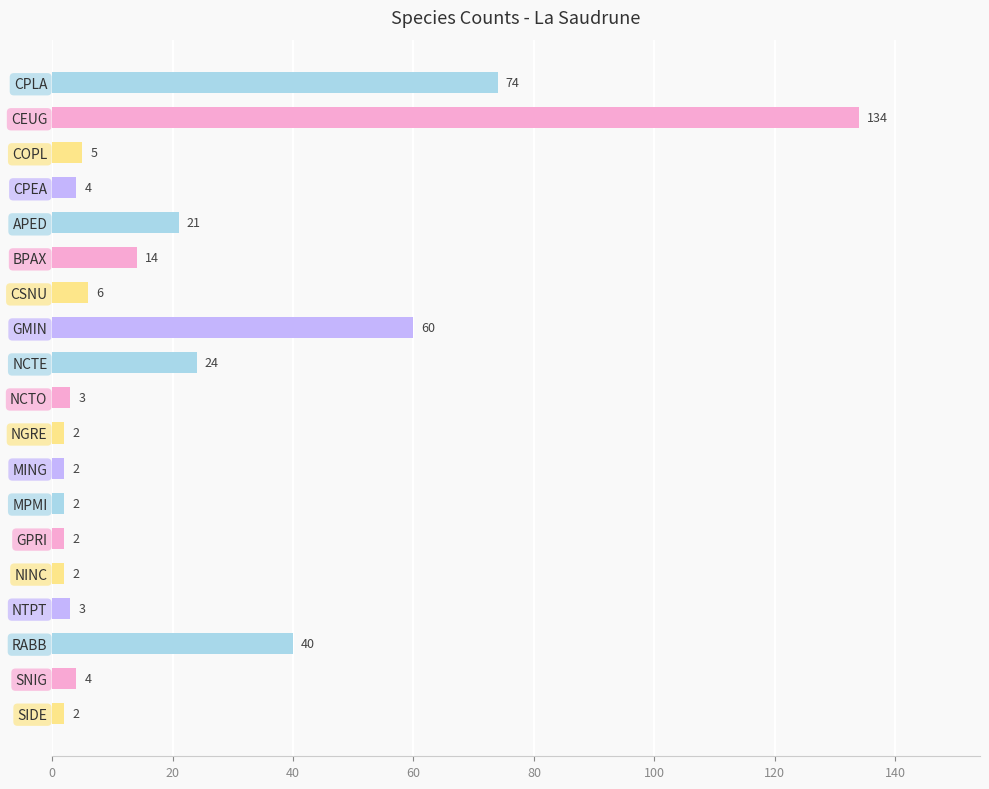

Is it true that the value at NCTO is 3?

True